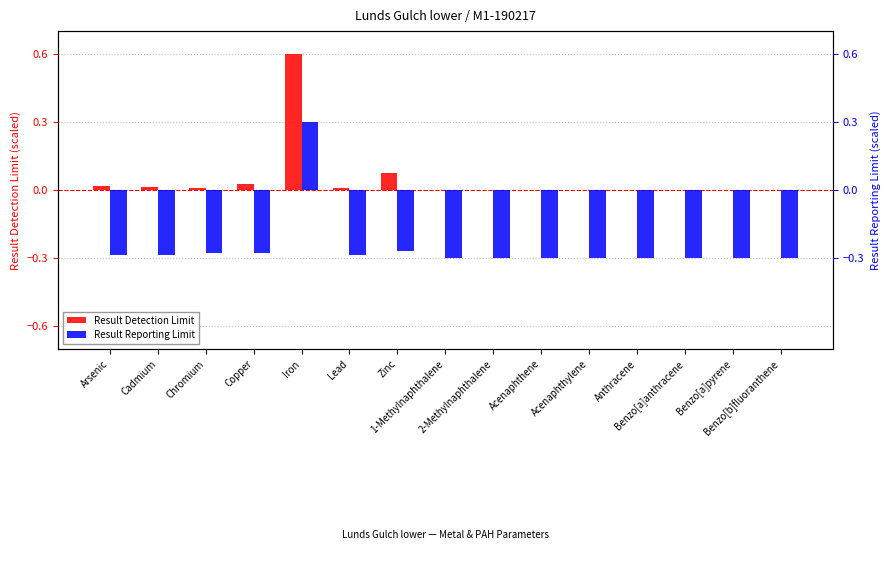

Where is Result Detection Limit nearest to the value 0?

1-Methylnaphthalene